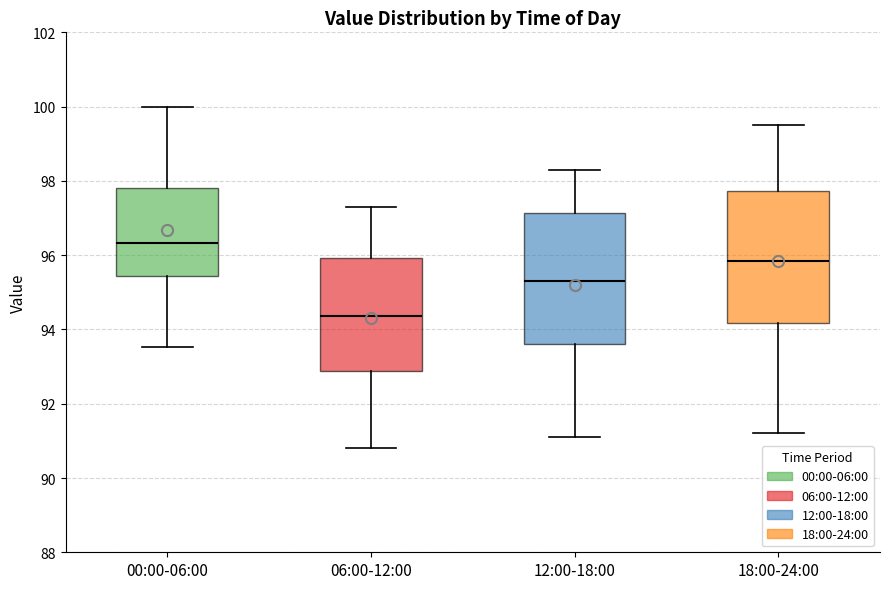

Reading left to right, read every box against the y-axis: the position of its median line, the range the box covers, and the ends of its whiskers. The values are not printed on the chart, so give them approximately, as read against the axis.

00:00-06:00: median 96.4, box 95.4 to 97.8, whiskers 93.6 to 100.0
06:00-12:00: median 94.4, box 92.8 to 96.0, whiskers 90.8 to 97.4
12:00-18:00: median 95.4, box 93.6 to 97.2, whiskers 91.2 to 98.4
18:00-24:00: median 95.8, box 94.2 to 97.8, whiskers 91.2 to 99.6